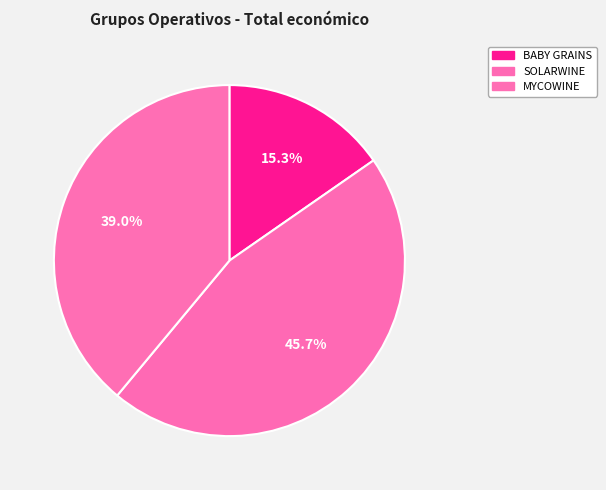

What percentage is the BABY GRAINS slice, to the nearest percent?

15%